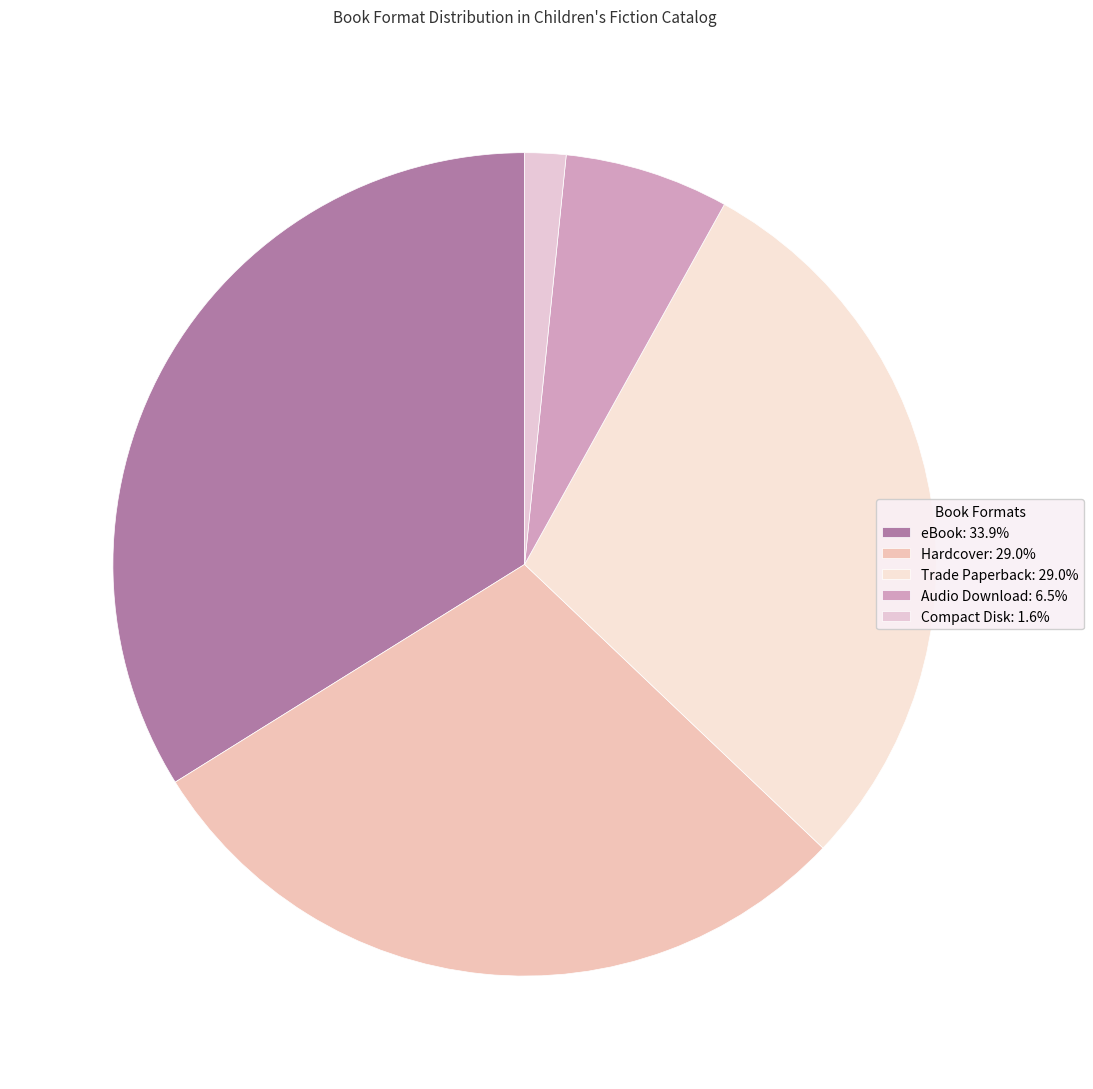

Which has a higher value, Compact Disk or eBook?

eBook